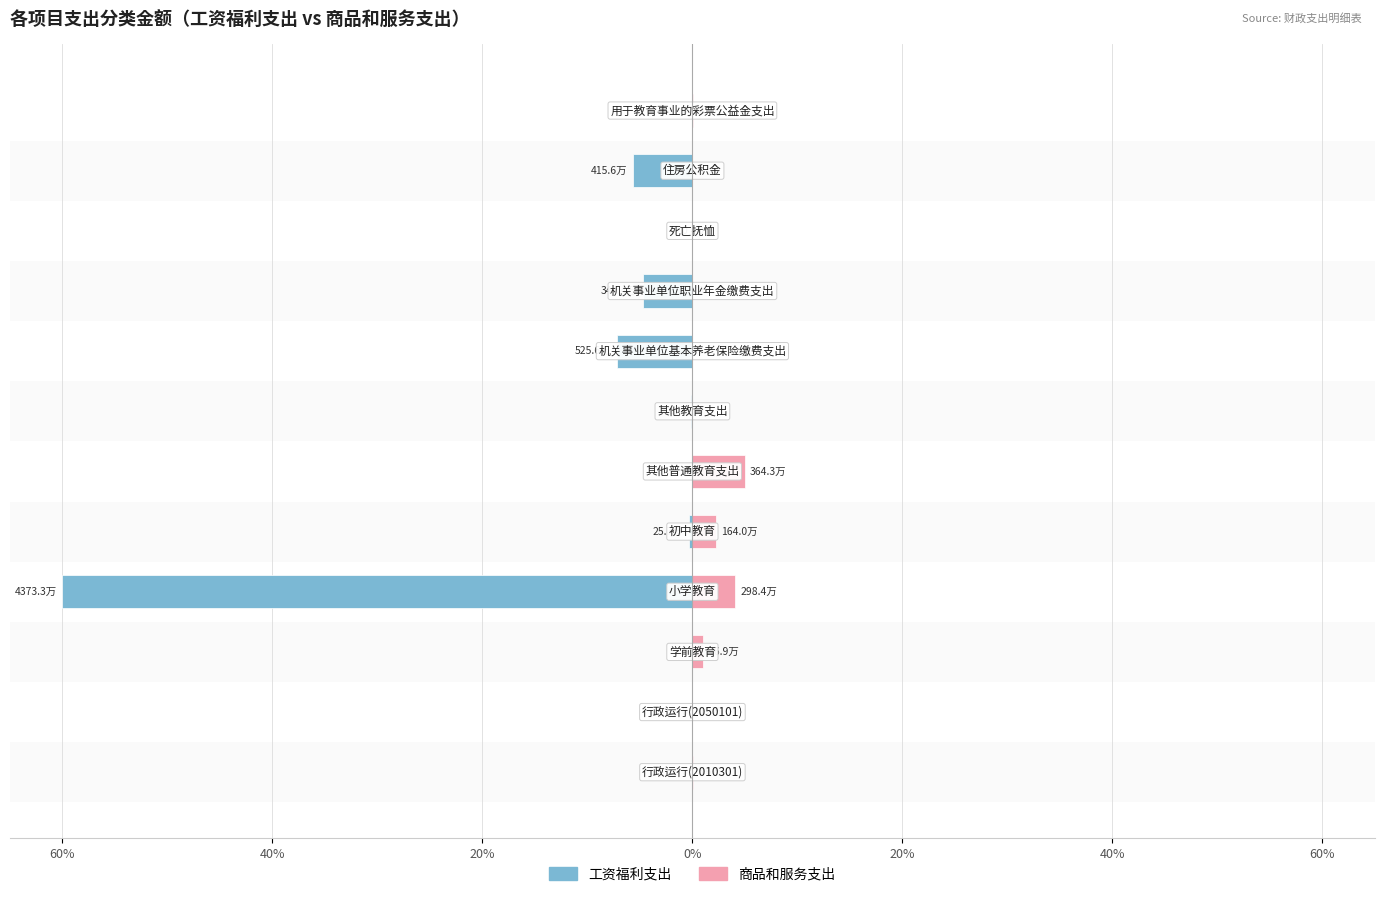

True or false: 商品和服务支出 has a value of -2.2 at 10.

False